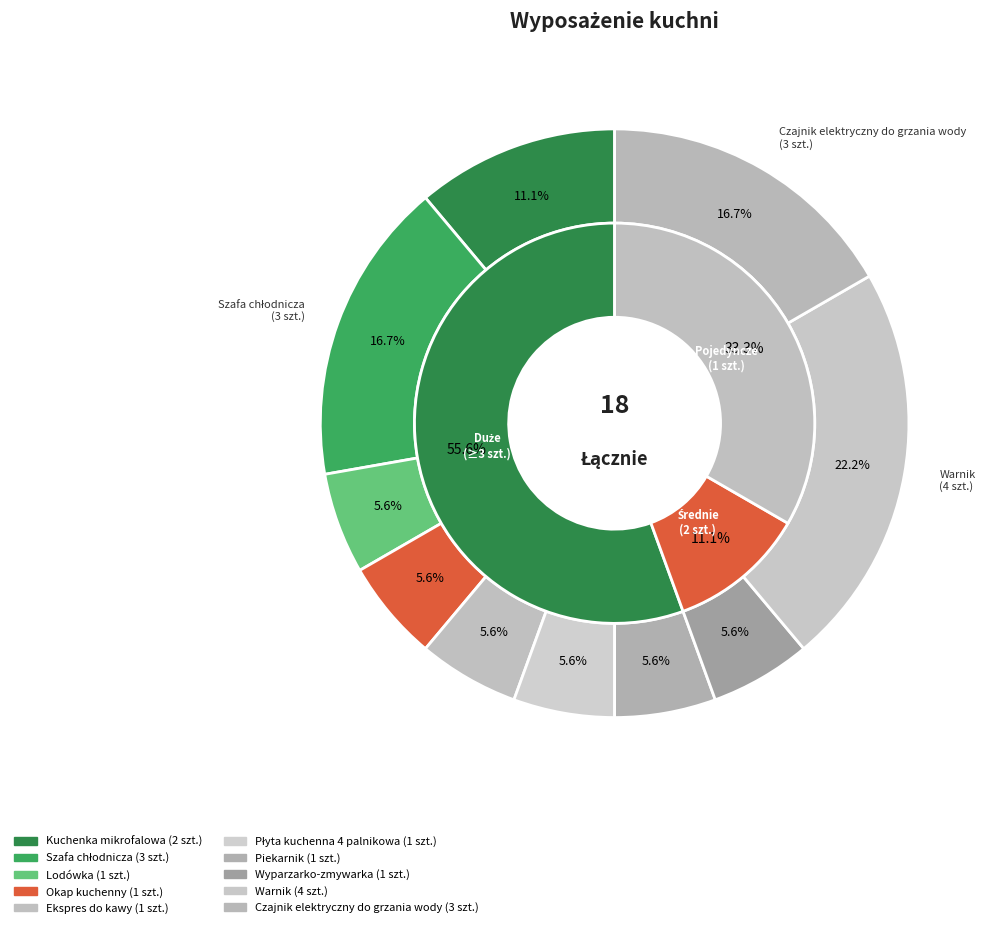

Rank the categories by value from lowest to highest.

Lodówka, Okap kuchenny, Ekspres do kawy, Płyta kuchenna 4 palnikowa, Piekarnik, Wyparzarko-zmywarka, Kuchenka mikrofalowa, Szafa chłodnicza, Czajnik elektryczny do grzania wody, Warnik